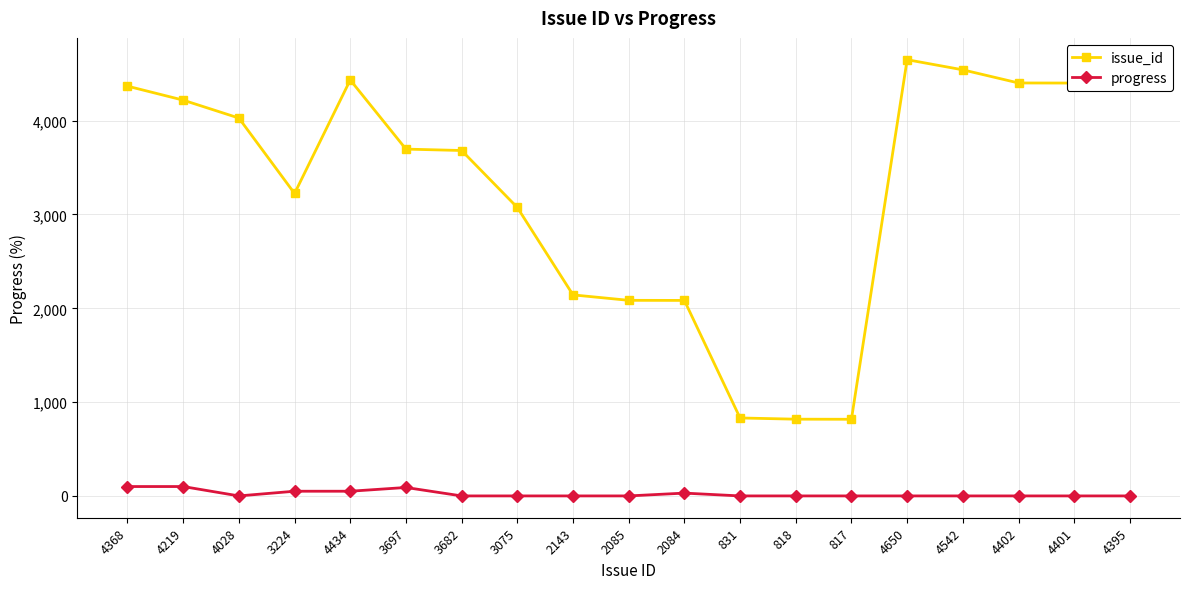

Does the chart have visible grid lines?

Yes